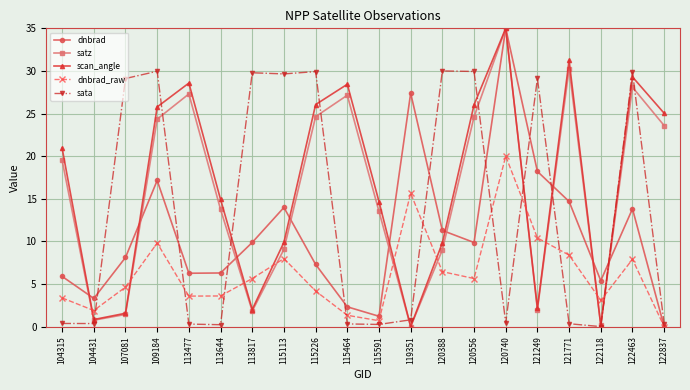

Which series changed the most between 104315 and 115591?

scan_angle